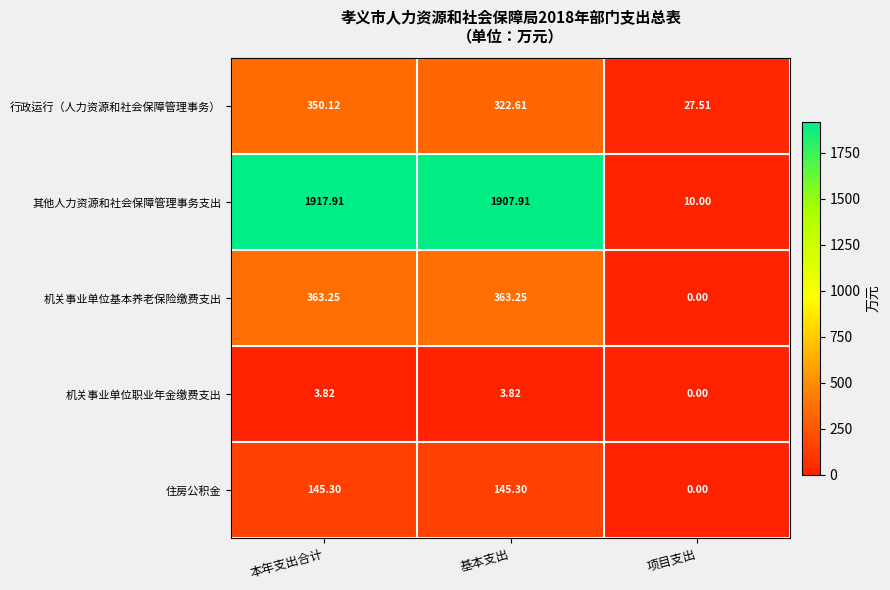

At which label is 机关事业单位职业年金缴费支出 closest to 1?

项目支出